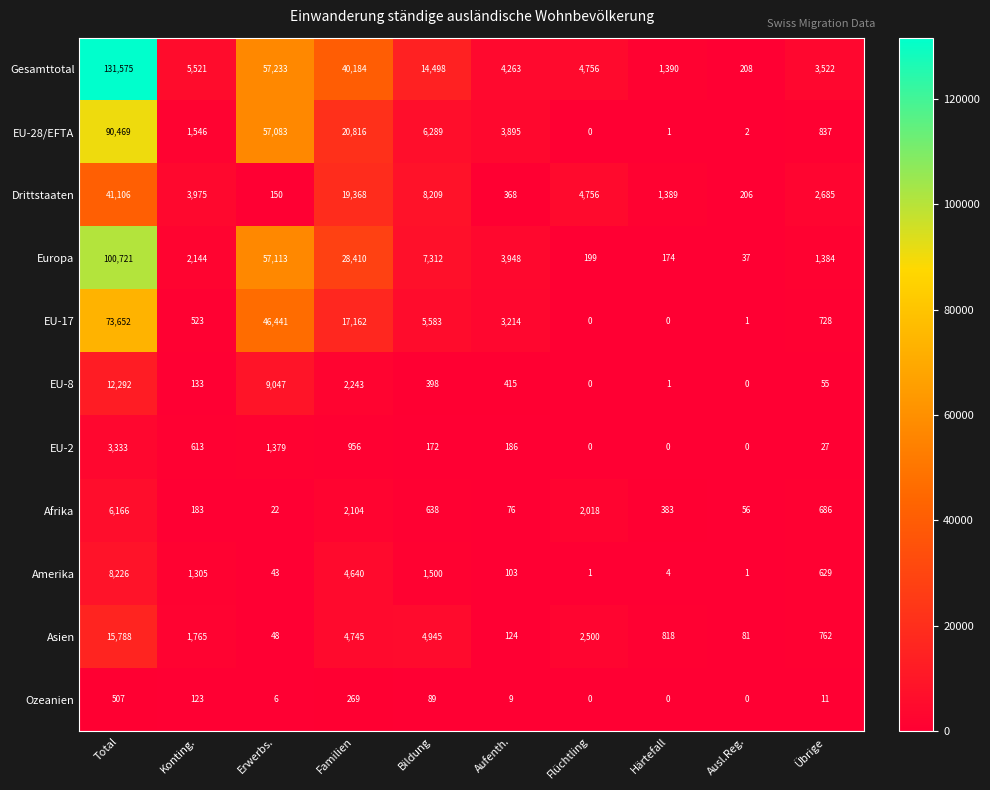

At which category is the sum across all series the highest?

Total